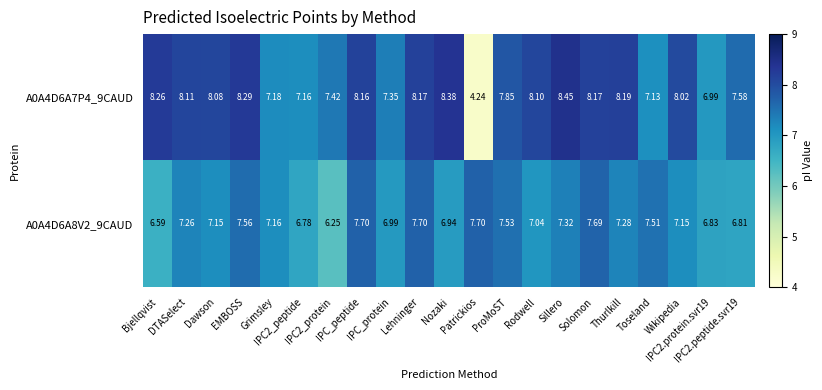

Reading right to left, what are all the values shown in this chart?

A0A4D6A7P4_9CAUD: IPC2.peptide.svr19=7.6	IPC2.protein.svr19=7.0	Wikipedia=8.0	Toseland=7.1	Thurlkill=8.2	Solomon=8.2	Sillero=8.4	Rodwell=8.1	ProMoST=7.8	Patrickios=4.2	Nozaki=8.4	Lehninger=8.2	IPC_protein=7.3	IPC_peptide=8.2	IPC2_protein=7.4	IPC2_peptide=7.2	Grimsley=7.2	EMBOSS=8.3	Dawson=8.1	DTASelect=8.1	Bjellqvist=8.3
A0A4D6A8V2_9CAUD: IPC2.peptide.svr19=6.8	IPC2.protein.svr19=6.8	Wikipedia=7.2	Toseland=7.5	Thurlkill=7.3	Solomon=7.7	Sillero=7.3	Rodwell=7.0	ProMoST=7.5	Patrickios=7.7	Nozaki=6.9	Lehninger=7.7	IPC_protein=7.0	IPC_peptide=7.7	IPC2_protein=6.2	IPC2_peptide=6.8	Grimsley=7.2	EMBOSS=7.6	Dawson=7.2	DTASelect=7.3	Bjellqvist=6.6